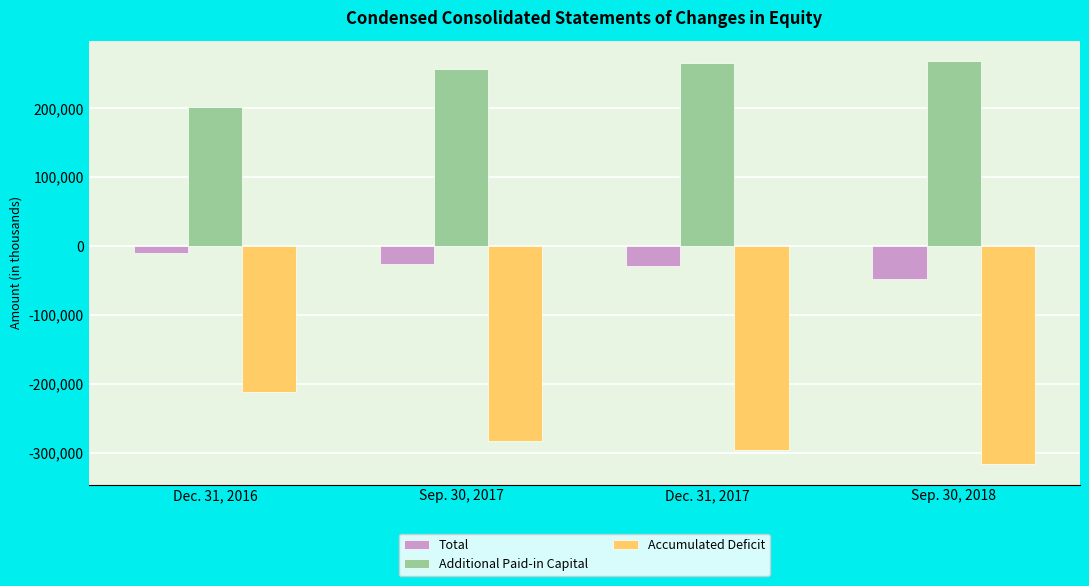

What is the smallest value displayed?

-317119